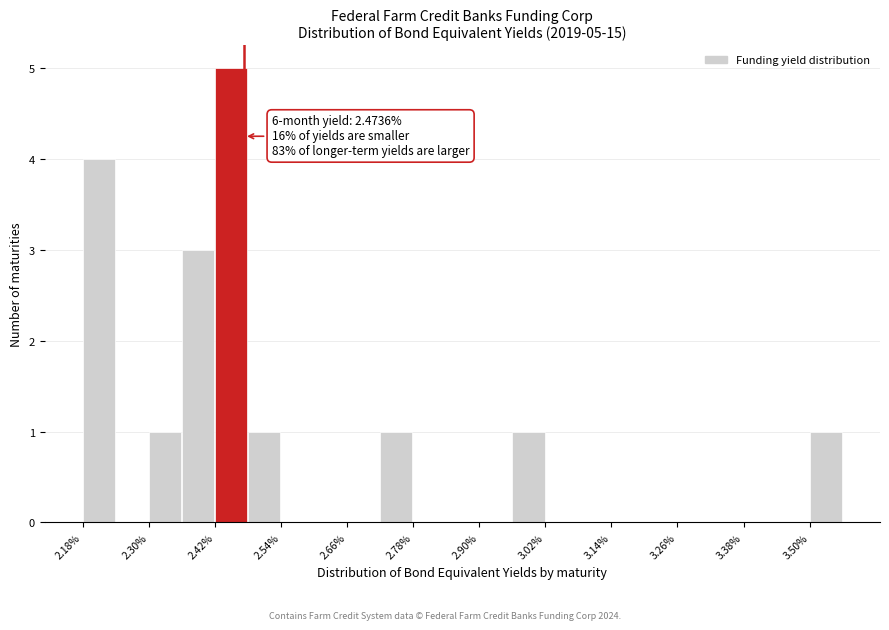

Around what value on the x-axis is the tallest bar? Give the approximate position of its centre, as read against the axis.

2.44